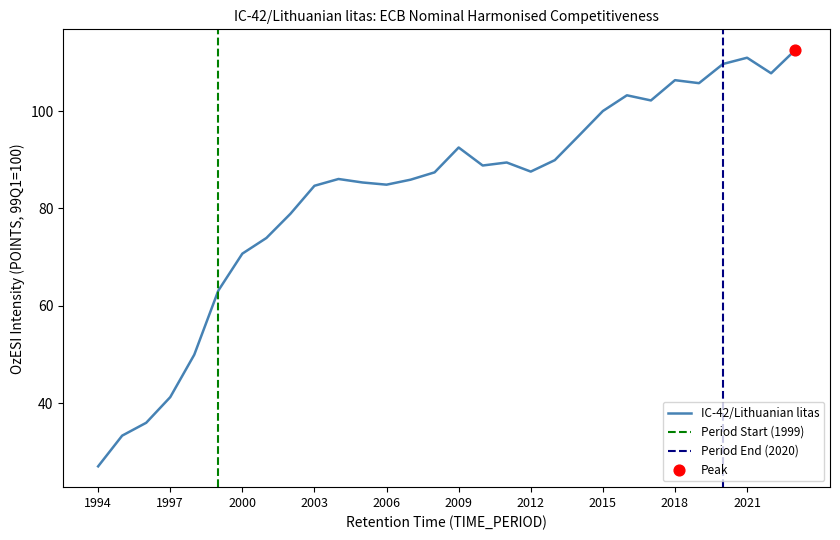

Between 2015 and 1994, which is larger?

2015